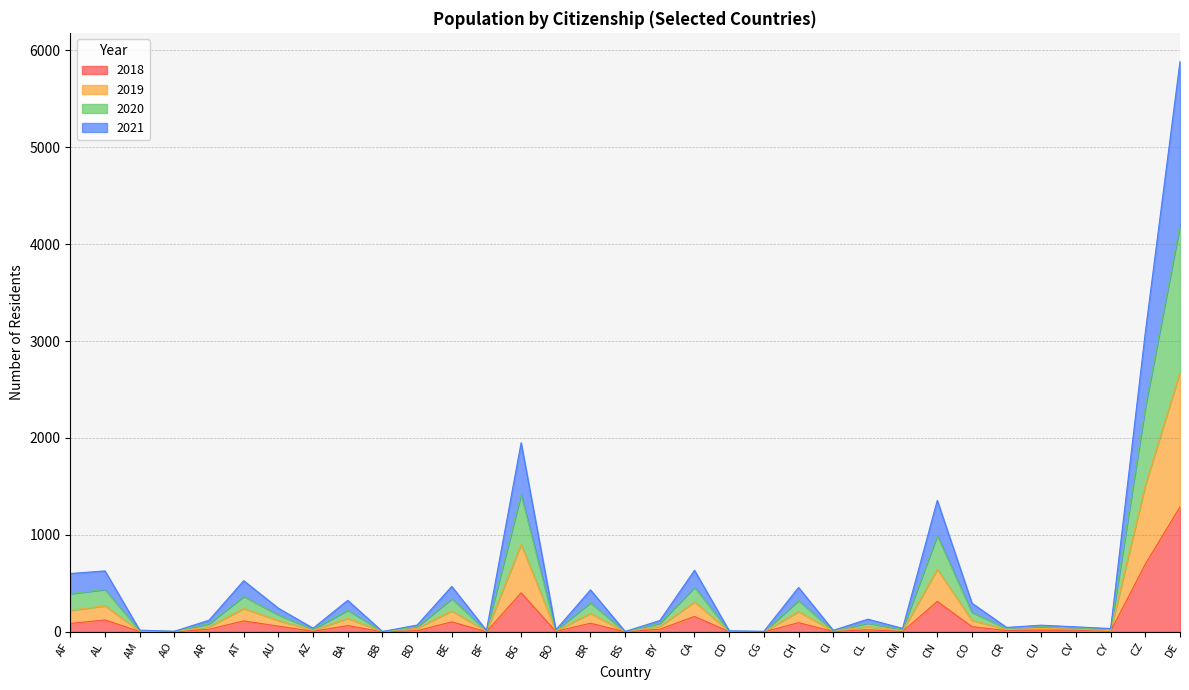

How many distinct data groups are displayed?

4